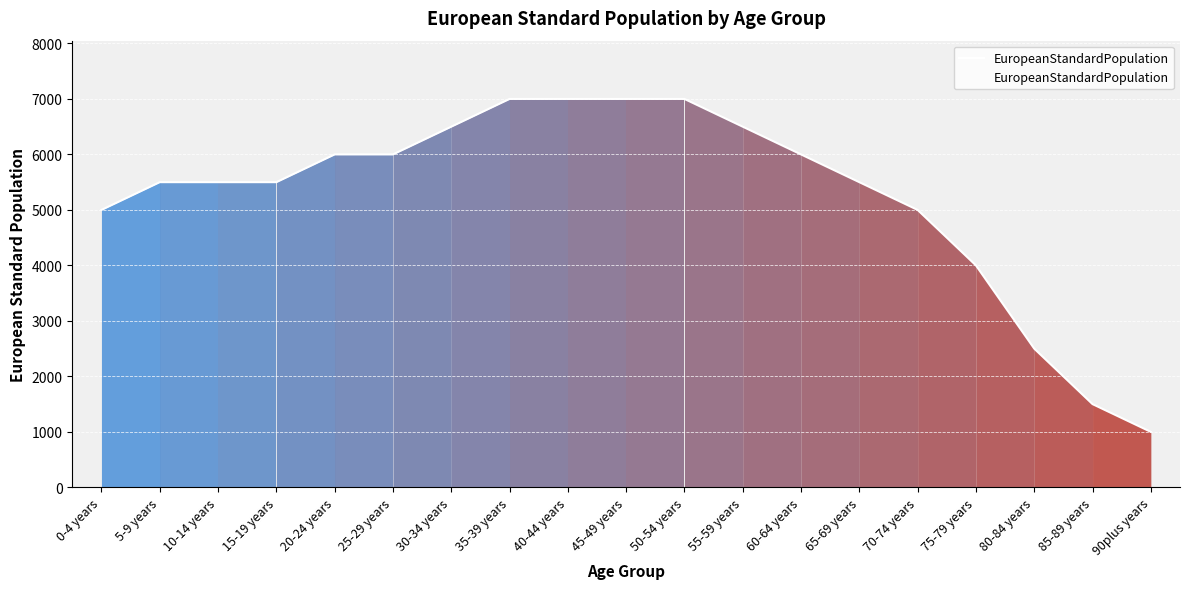

Is it true that the value at 80-84 years is 4103?

False